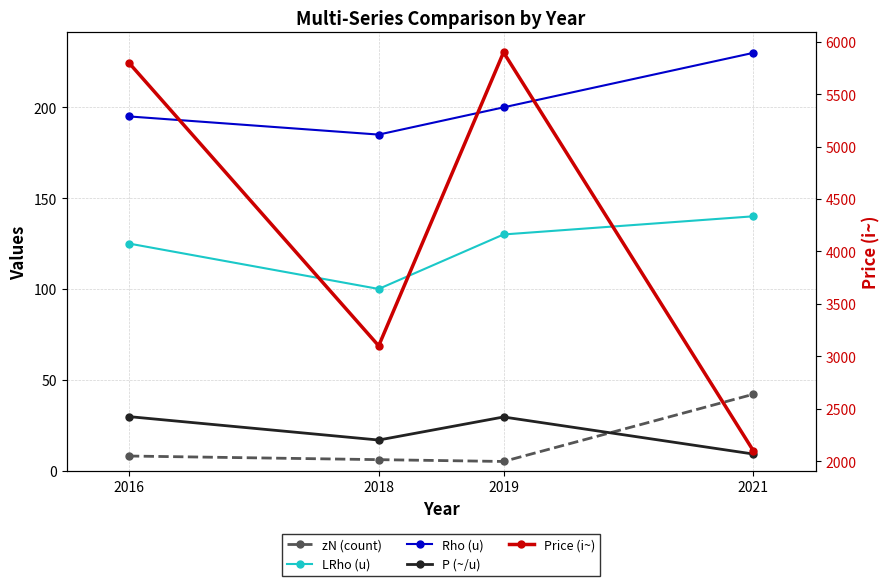

Reading right to left, extract all data points from this chart.

zN (count): 2021=42.0	2019=5.0	2018=6.0	2016=8.0
LRho (u): 2021=140.0	2019=130.0	2018=100.0	2016=125.0
Rho (u): 2021=230.0	2019=200.0	2018=185.0	2016=195.0
P (~/u): 2021=9.1	2019=29.5	2018=16.8	2016=29.7
Price (i~): 2021=2100.0	2019=5900.0	2018=3100.0	2016=5800.0